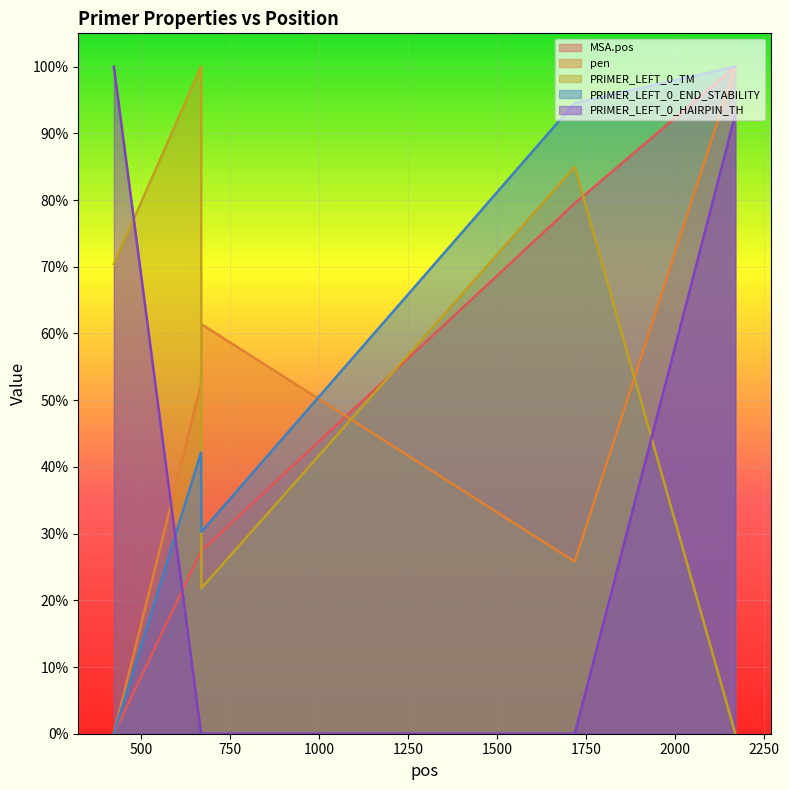

What are all the series names shown in the legend?

MSA.pos, pen, PRIMER_LEFT_0_TM, PRIMER_LEFT_0_END_STABILITY, PRIMER_LEFT_0_HAIRPIN_TH